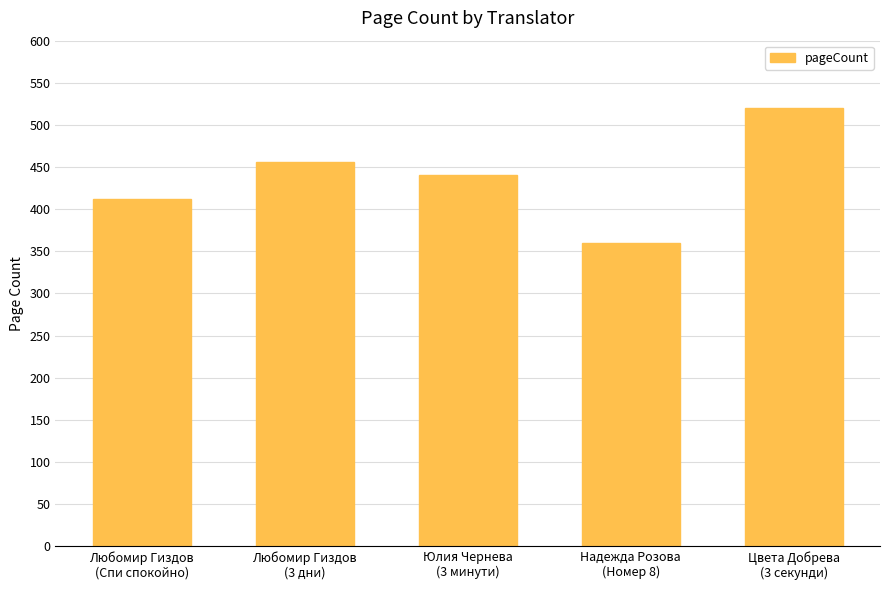

What is the maximum value shown in the chart?

520